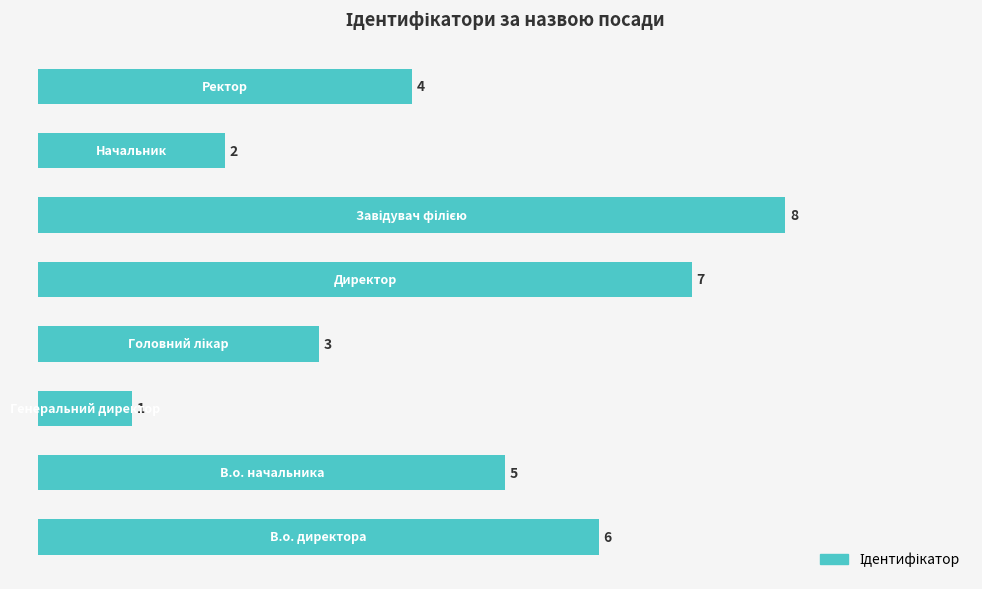

What is the maximum value shown in the chart?

8